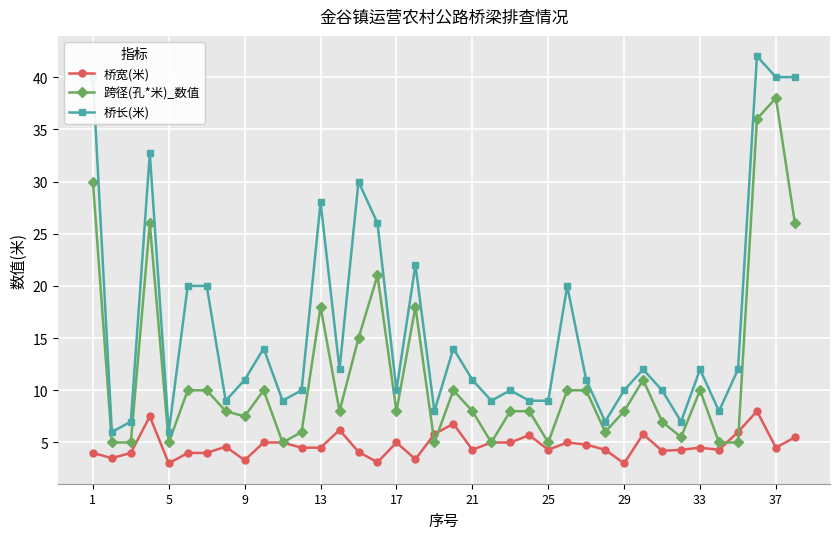

Rank the series by their average value, from lowest to highest.

桥宽(米), 跨径(孔*米)_数值, 桥长(米)